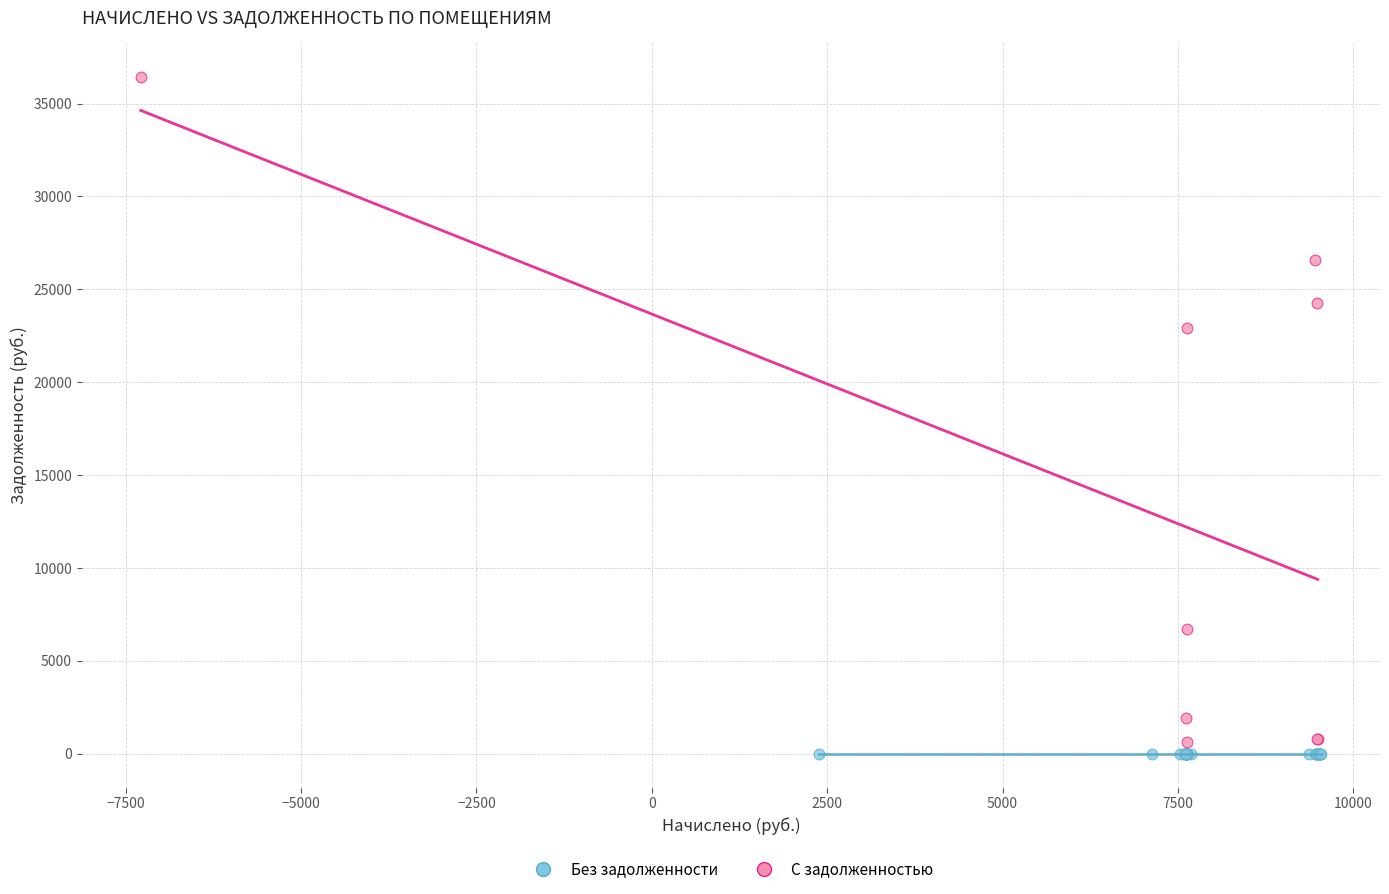

Which series contains the highest Y value?

С задолженностью